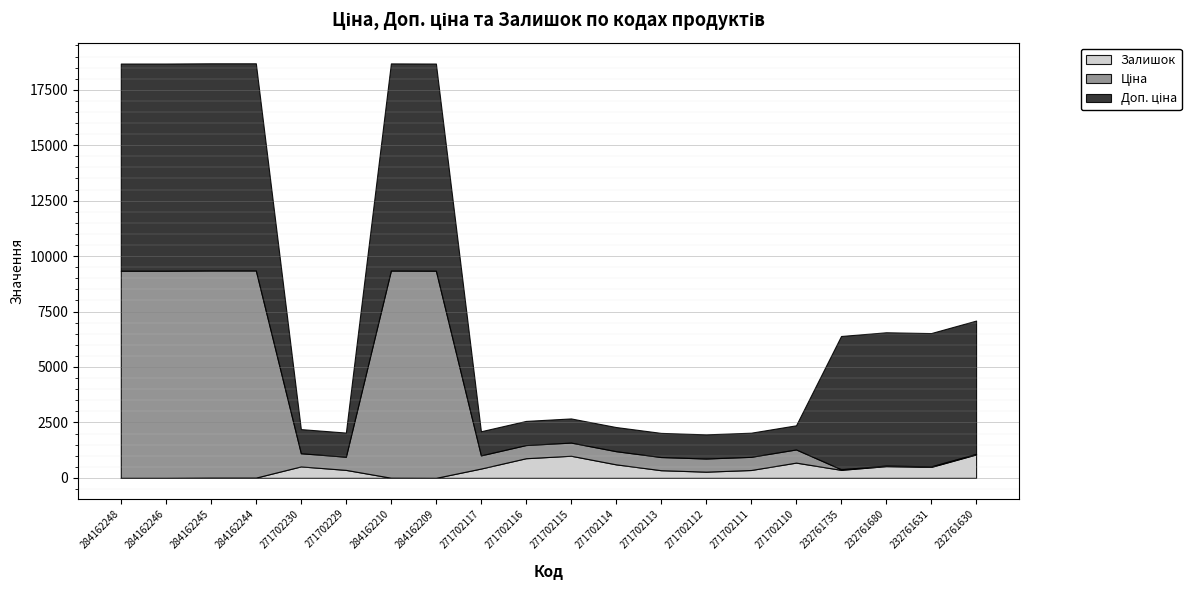

At which label does Доп. ціна first exceed 6010?

284162248